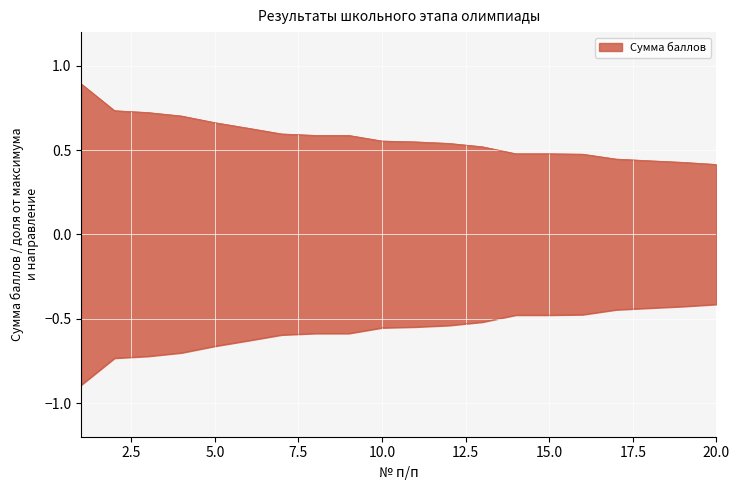

What is the maximum value shown in the chart?

0.9